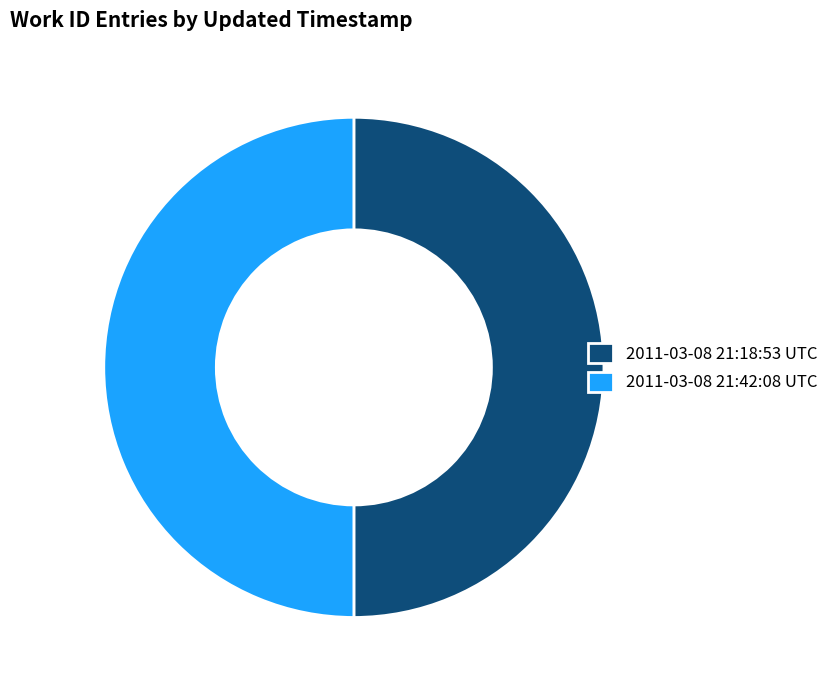

True or false: 2011-03-08 21:42:08 UTC accounts for 50% of the total.

True